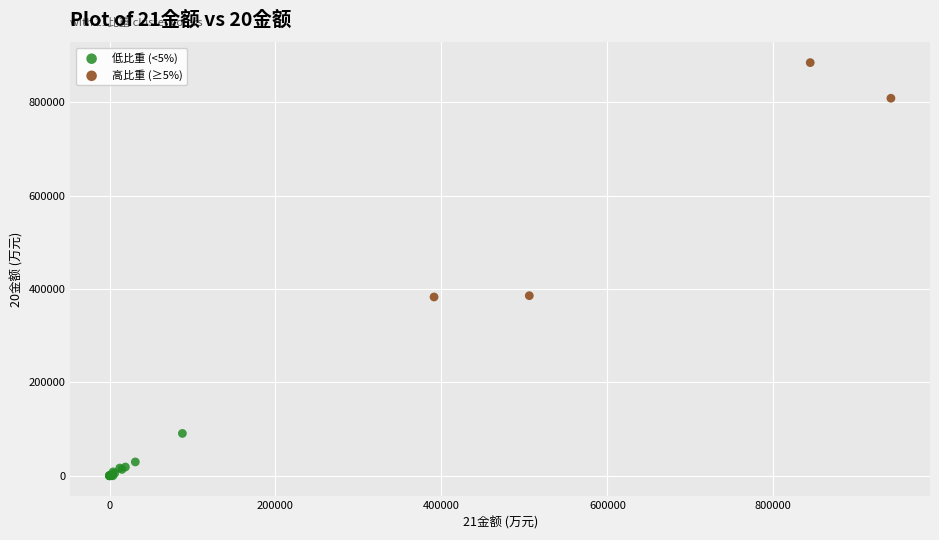

Which series contains the lowest Y value?

低比重 (<5%)